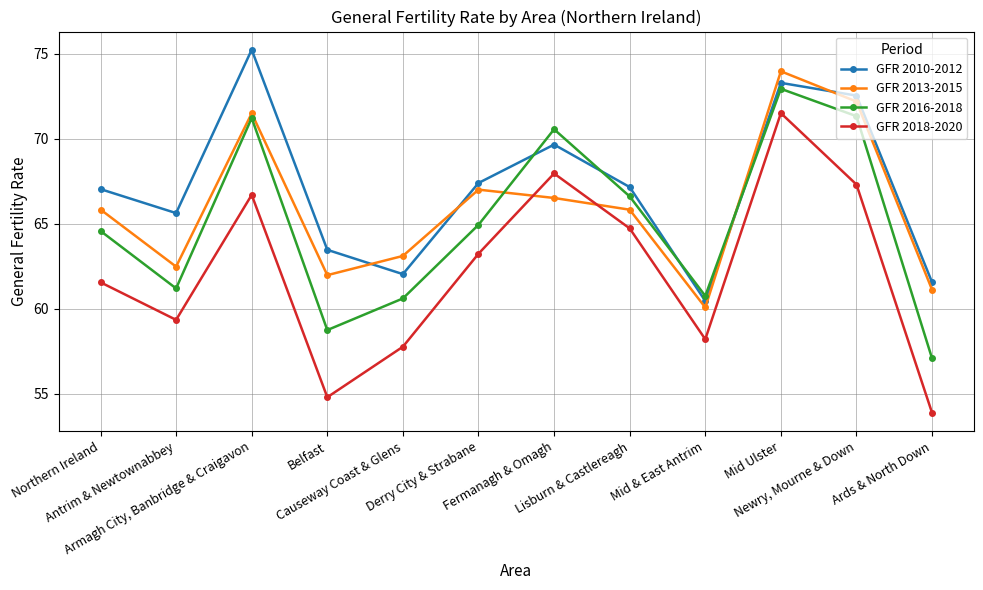

Reading right to left, what are all the values shown in this chart?

GFR 2010-2012: 61.6	72.5	73.3	60.5	67.2	69.7	67.4	62.0	63.5	75.2	65.6	67.0
GFR 2013-2015: 61.1	72.2	74.0	60.1	65.8	66.5	67.0	63.1	62.0	71.5	62.5	65.8
GFR 2016-2018: 57.1	71.3	72.9	60.8	66.6	70.6	64.9	60.6	58.8	71.2	61.2	64.6
GFR 2018-2020: 53.9	67.3	71.5	58.2	64.7	68.0	63.2	57.8	54.8	66.7	59.4	61.6